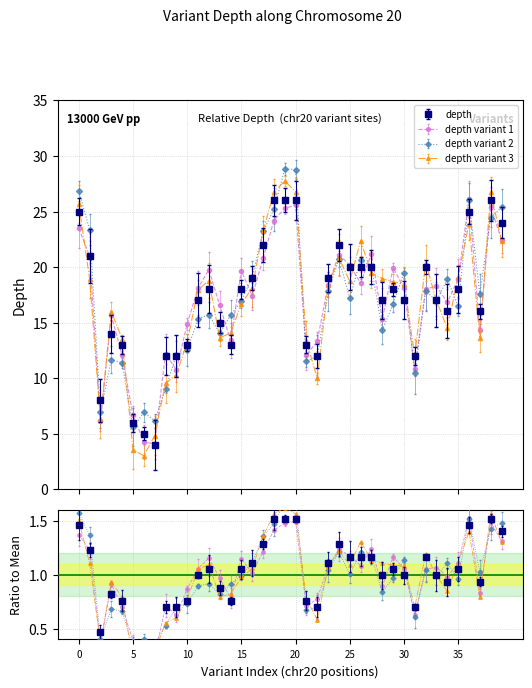

True or false: the data shows 26 at 37879208.

False